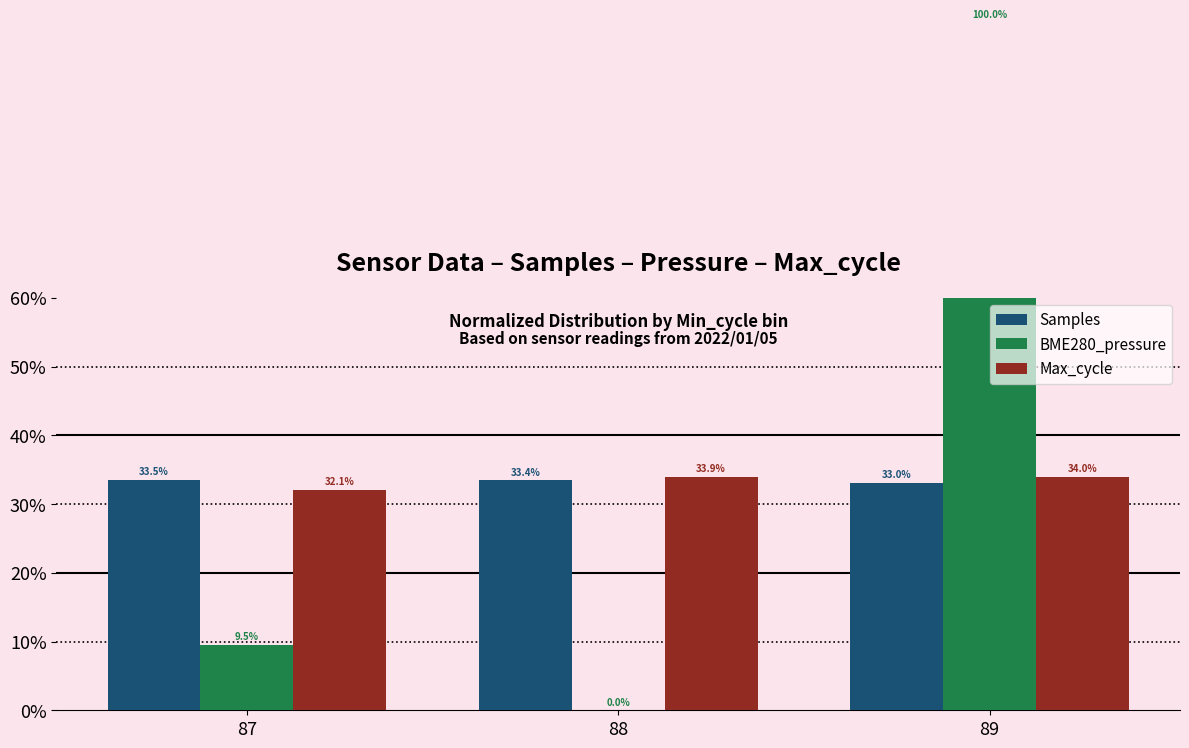

What is the total value across all series at 88?

67.4